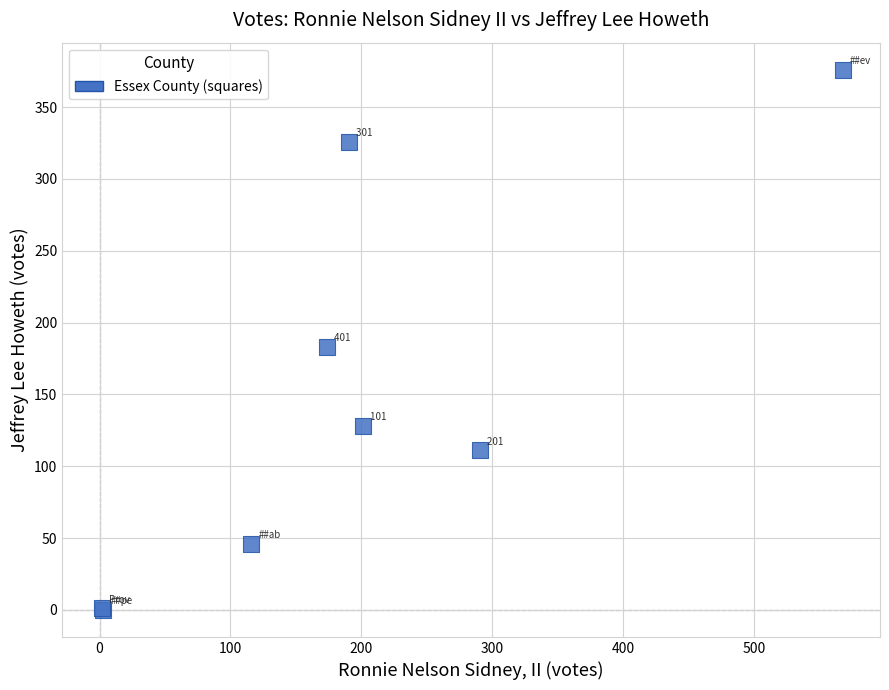

What Y value in the scatter plot is closest to 188?

183